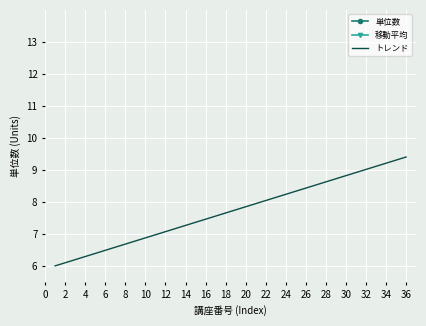

What is the lowest value of the トレンド series?

6.0